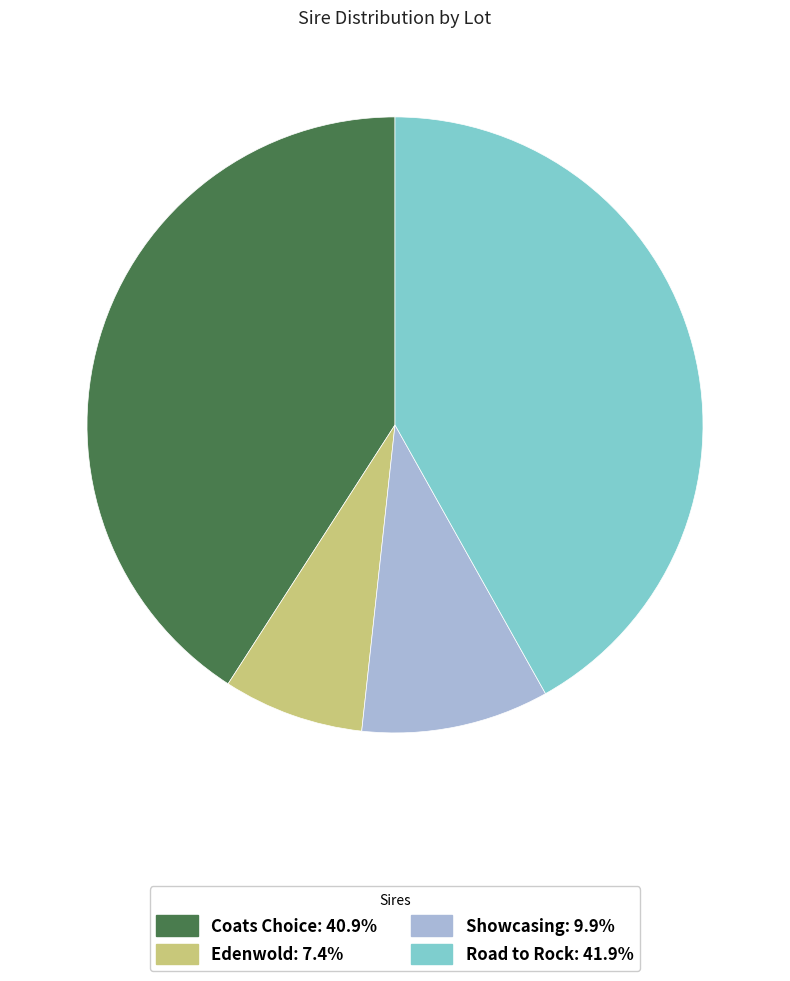

Does any single category account for the majority?

No